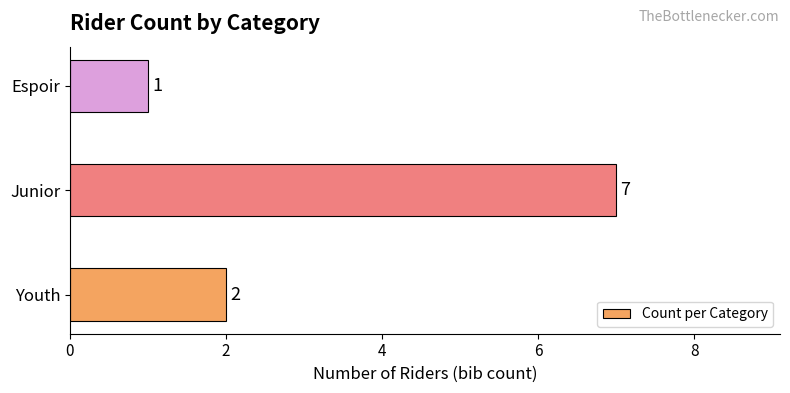

Which category has the highest value across all series?

Junior